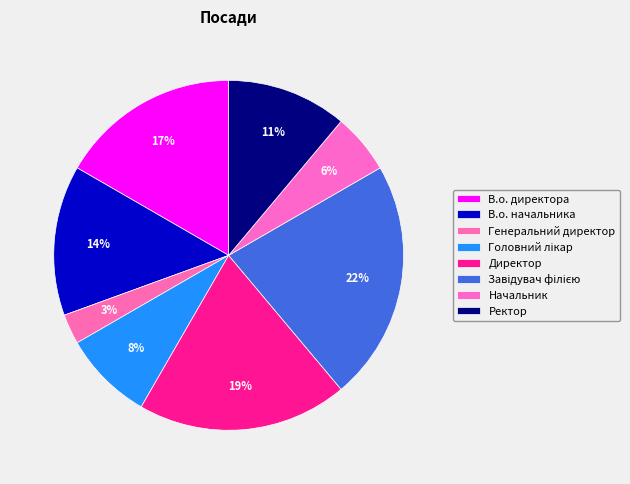

To the nearest percent, what is the combined percentage of В.о. начальника and В.о. директора?

31%